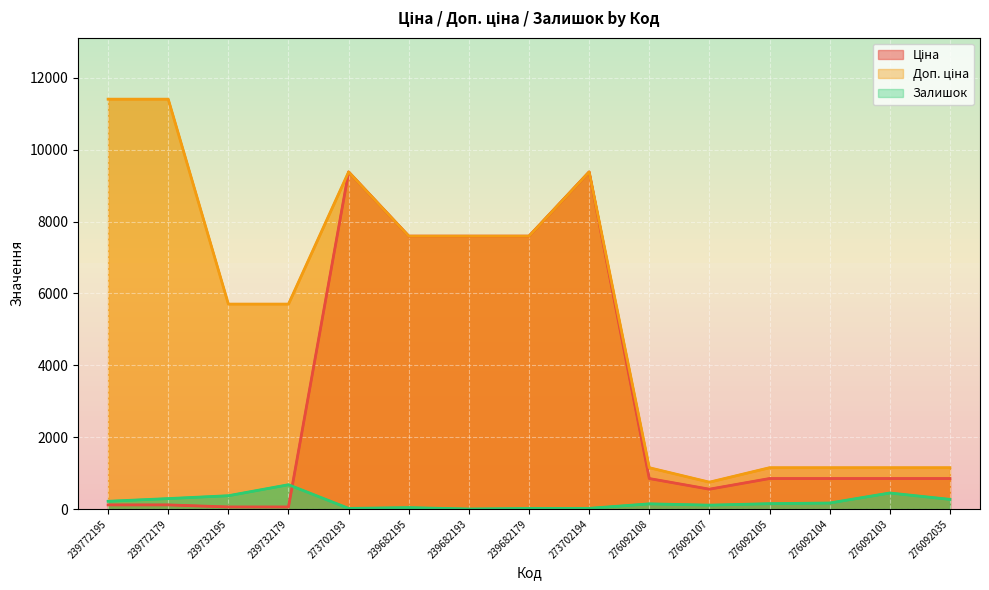

Reading right to left, what are all the values shown in this chart?

Ціна: 276092035=848.4	276092103=848.4	276092104=848.4	276092105=848.4	276092107=551.5	276092108=848.4	273702194=9384.0	239682179=7596.5	239682193=7596.5	239682195=7596.5	273702193=9384.0	239732179=57.0	239732195=57.0	239772179=114.1	239772195=114.1
Доп. ціна: 276092035=1149.7	276092103=1149.7	276092104=1149.7	276092105=1149.7	276092107=747.0	276092108=1149.7	273702194=9384.0	239682179=7596.5	239682193=7596.5	239682195=7596.5	273702193=9384.0	239732179=5705.0	239732195=5705.0	239772179=11410.0	239772195=11410.0
Залишок: 276092035=268.0	276092103=446.0	276092104=167.0	276092105=149.0	276092107=107.0	276092108=144.0	273702194=18.0	239682179=15.0	239682193=0.0	239682195=39.0	273702193=17.0	239732179=676.0	239732195=370.0	239772179=290.0	239772195=215.0